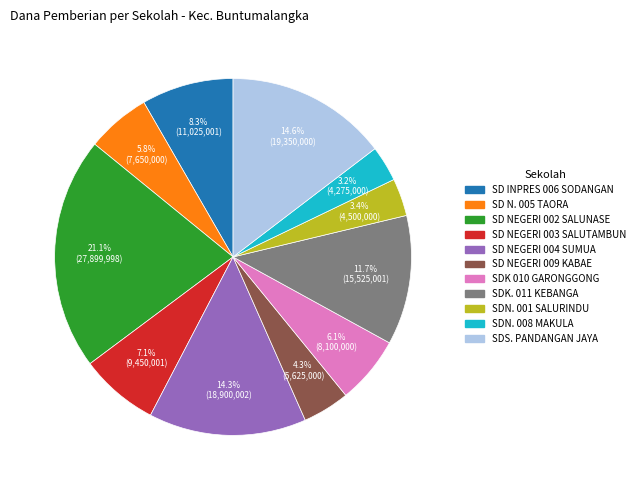

What percentage do SDK. 011 KEBANGA and SD NEGERI 002 SALUNASE together represent?

32.8%